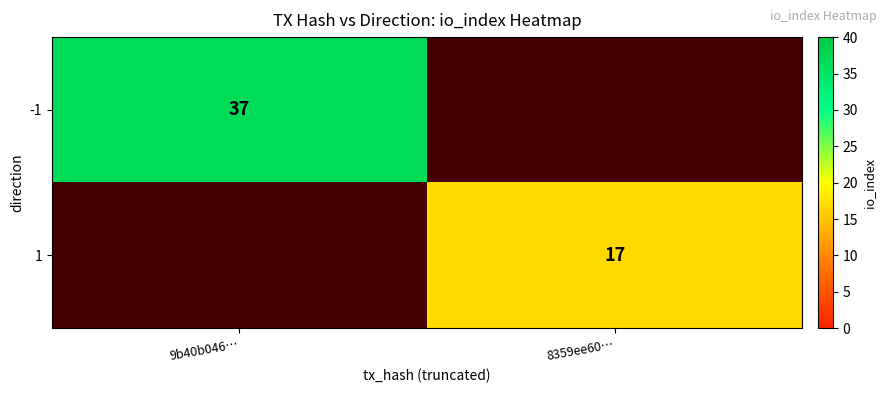

At which category does the chart reach its peak across all series?

9b40b046…